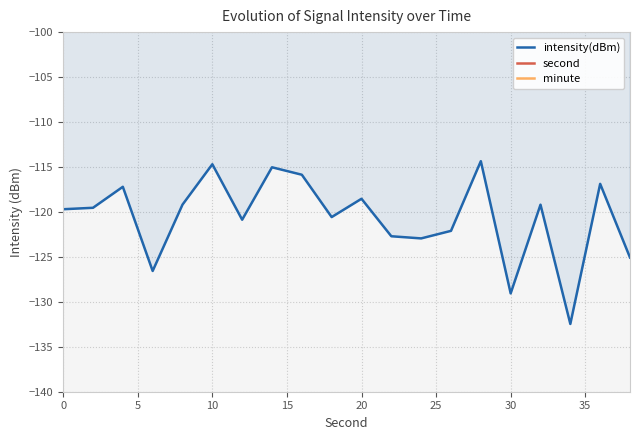

The value of intensity(dBm) at 30 is -46.7. True or false?

False